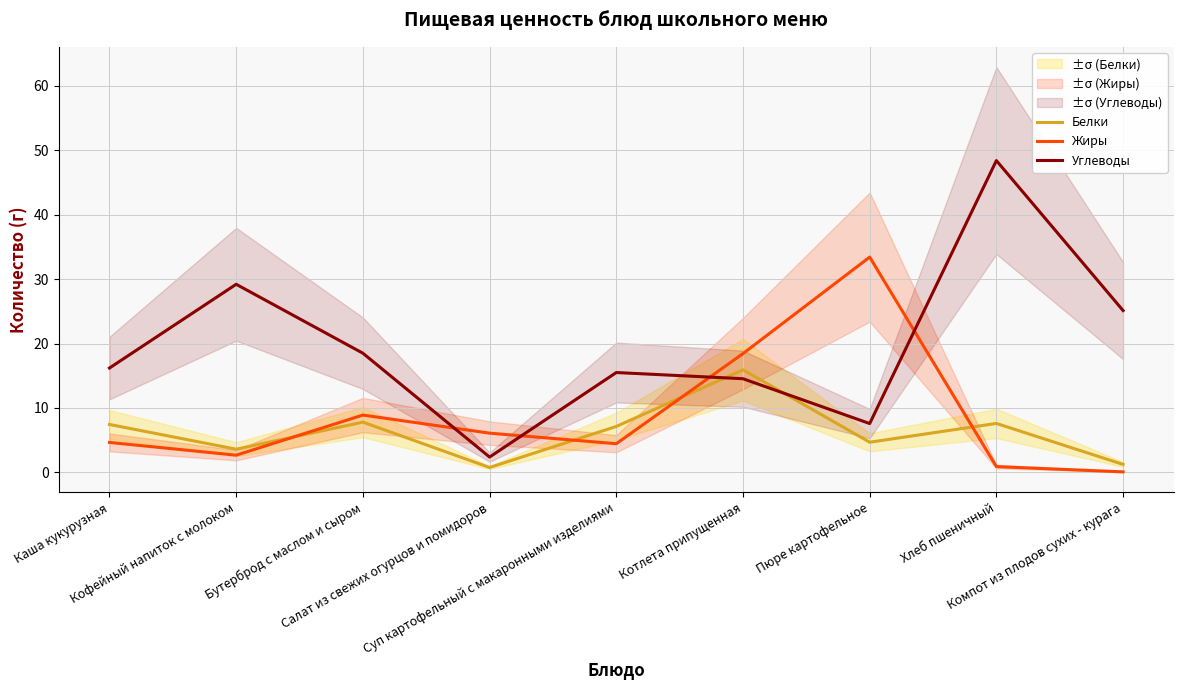

Between which two adjacent categories do Жиры and Белки first intersect?

Кофейный напиток с молоком and Бутерброд с маслом и сыром